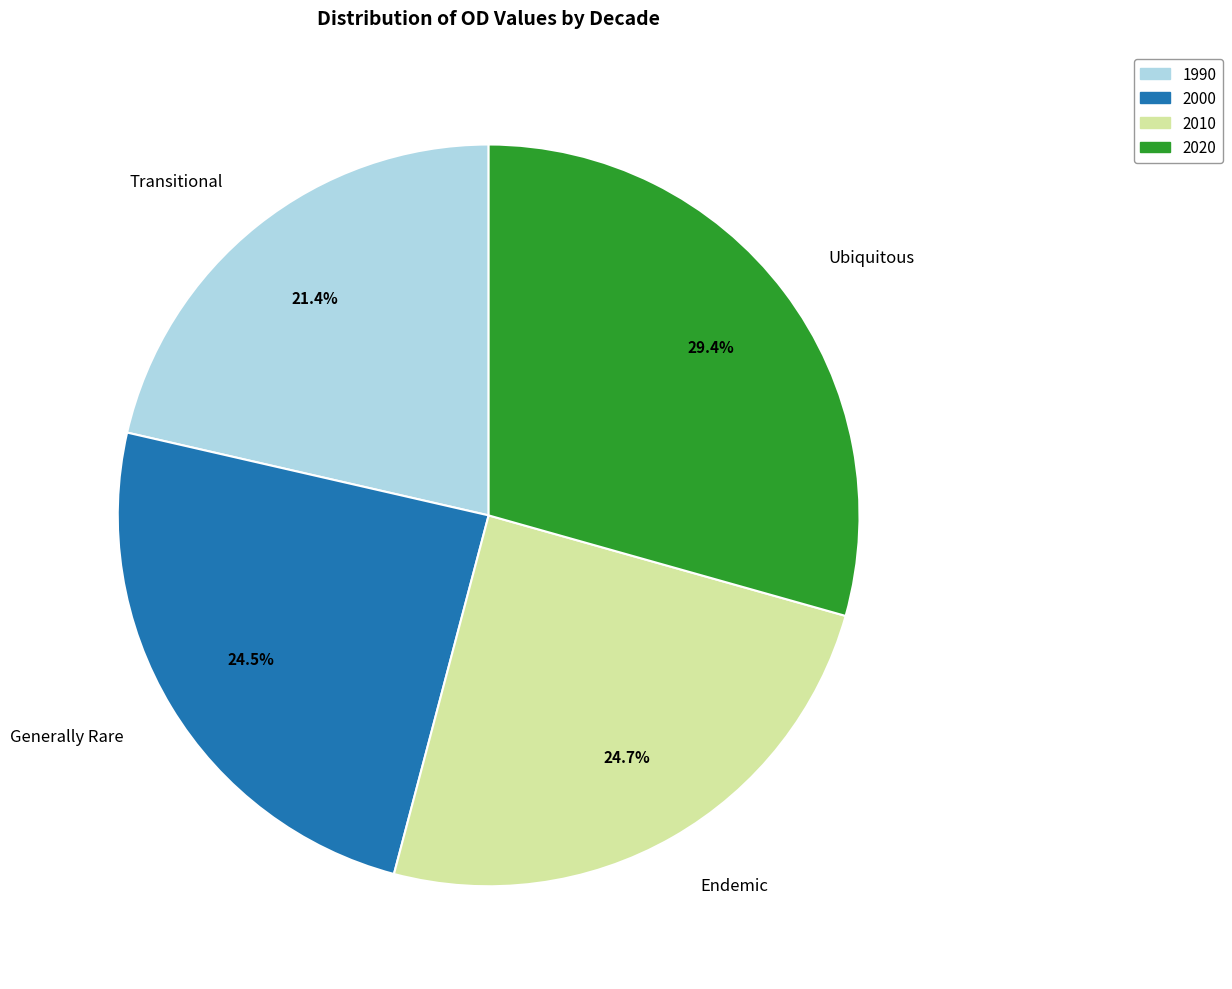

Does any single category account for the majority?

No